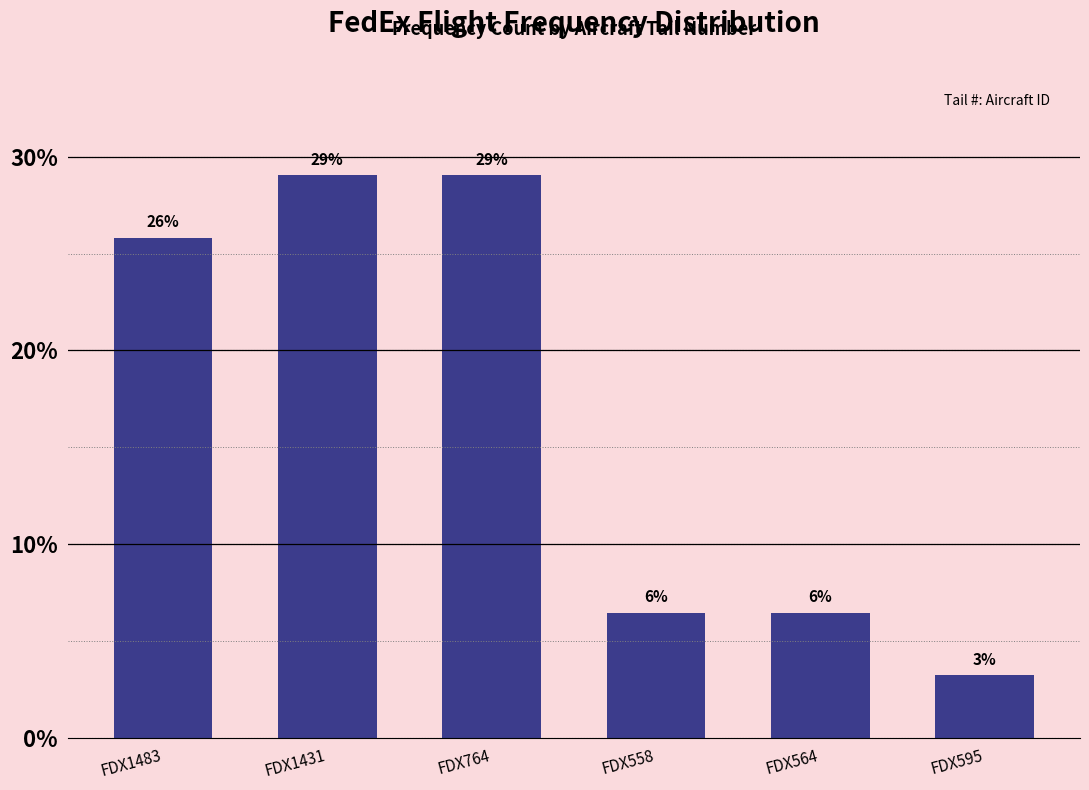

How many bars are there in total?

6